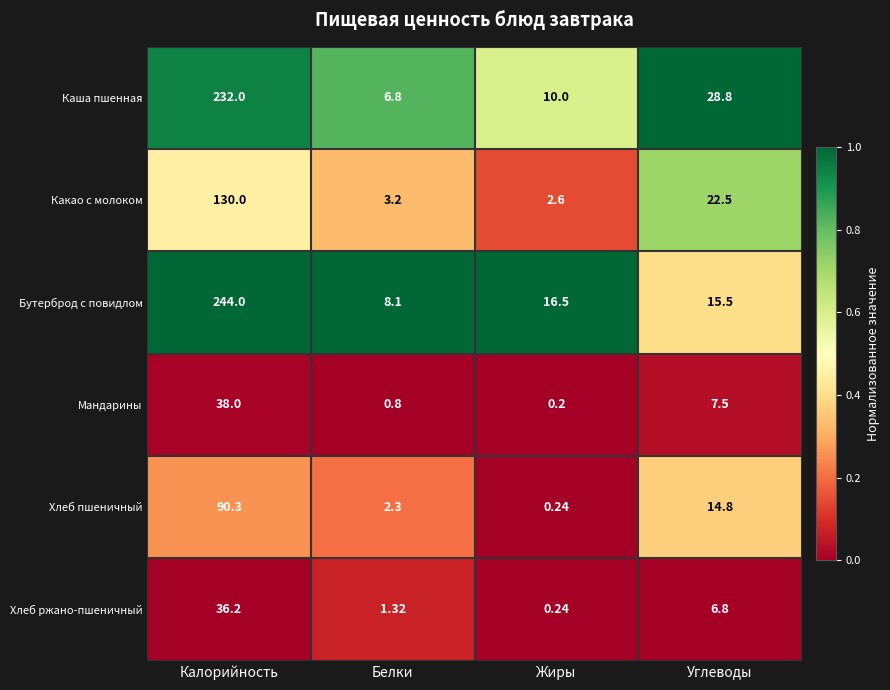

List the series in order of their peak value, highest first.

Бутерброд с повидлом, Каша пшенная, Какао с молоком, Хлеб пшеничный, Мандарины, Хлеб ржано-пшеничный